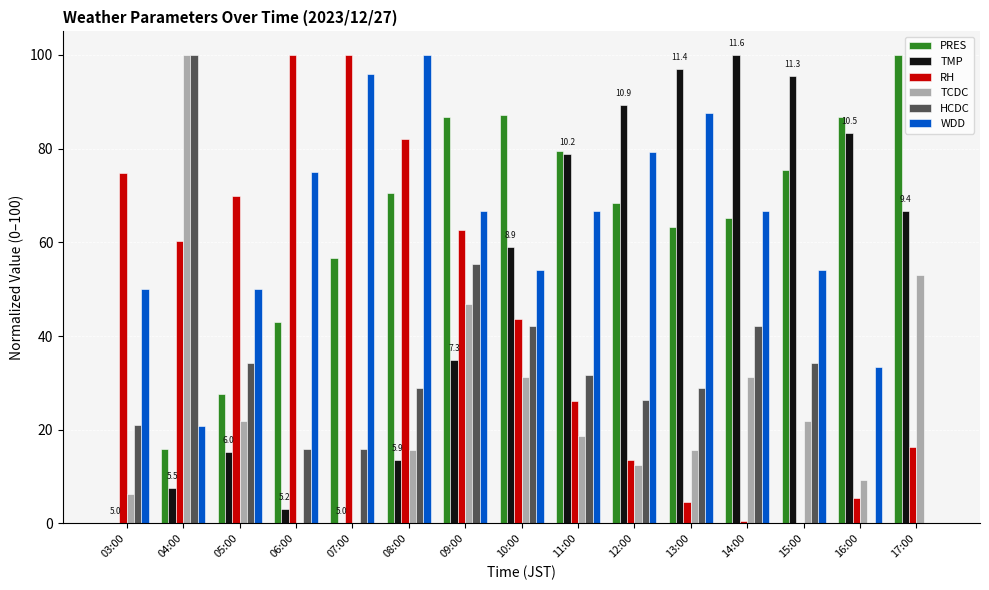

True or false: TCDC has a value of 10.4 at 13:00.

False